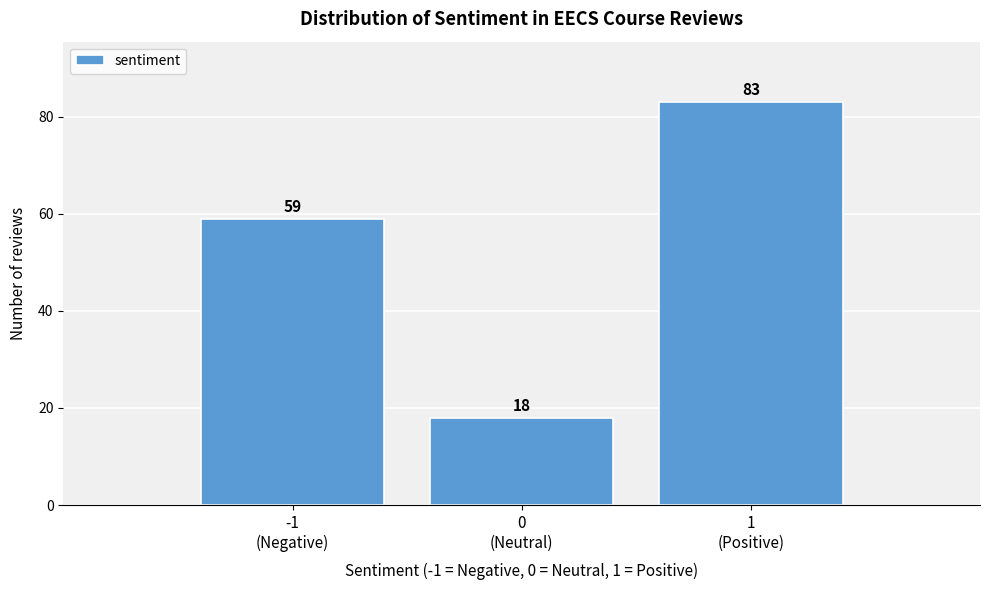

Reading right to left, what are all the values shown in this chart?

83	18	59